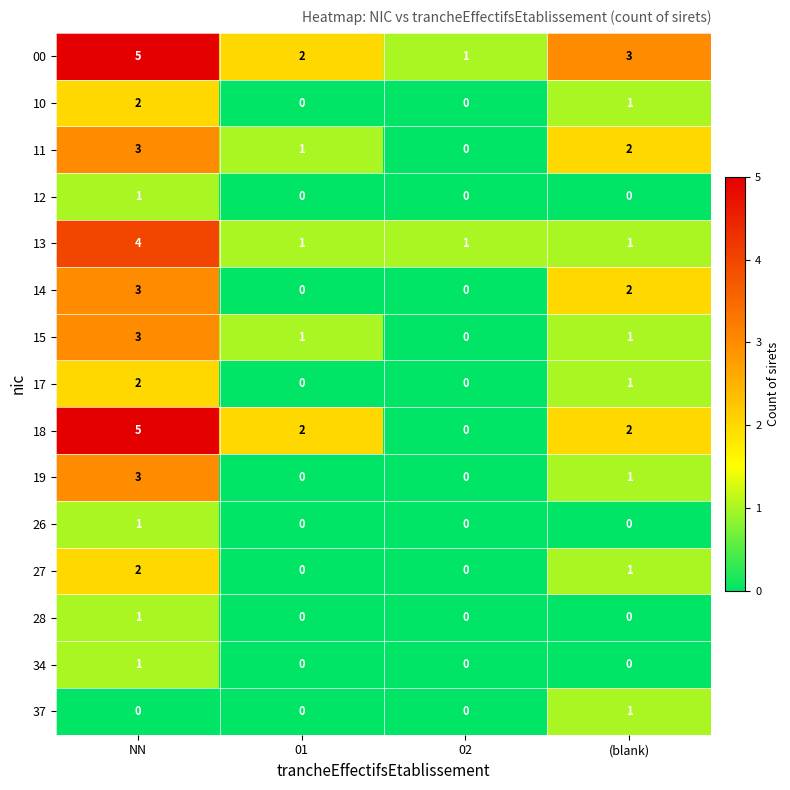

The 18 series shows 2 at (blank). True or false?

True